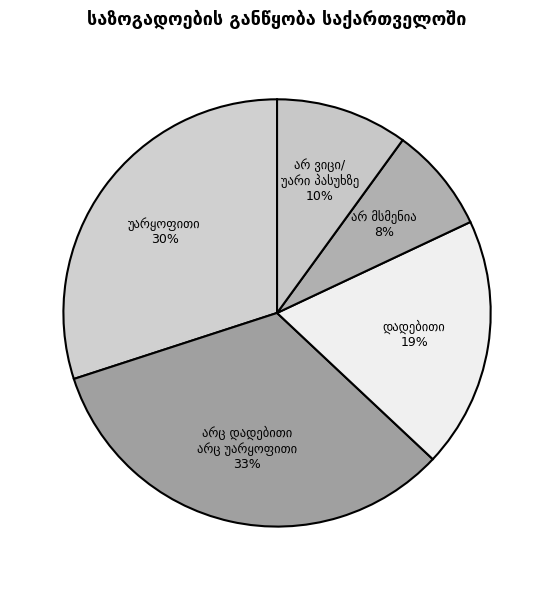

To the nearest percent, what is the average slice percentage?

20%